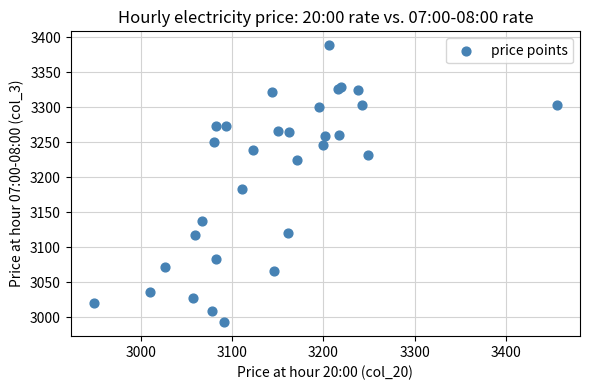

What Y value in the scatter plot is closest to 3190?

3182.7